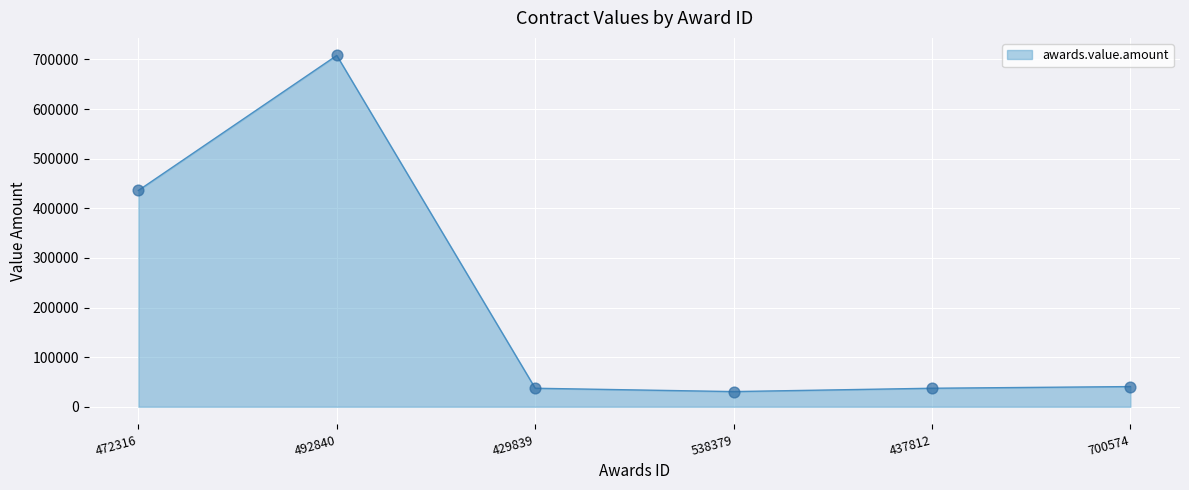

What is the change in value from 492840 to 429839?

-670794.3